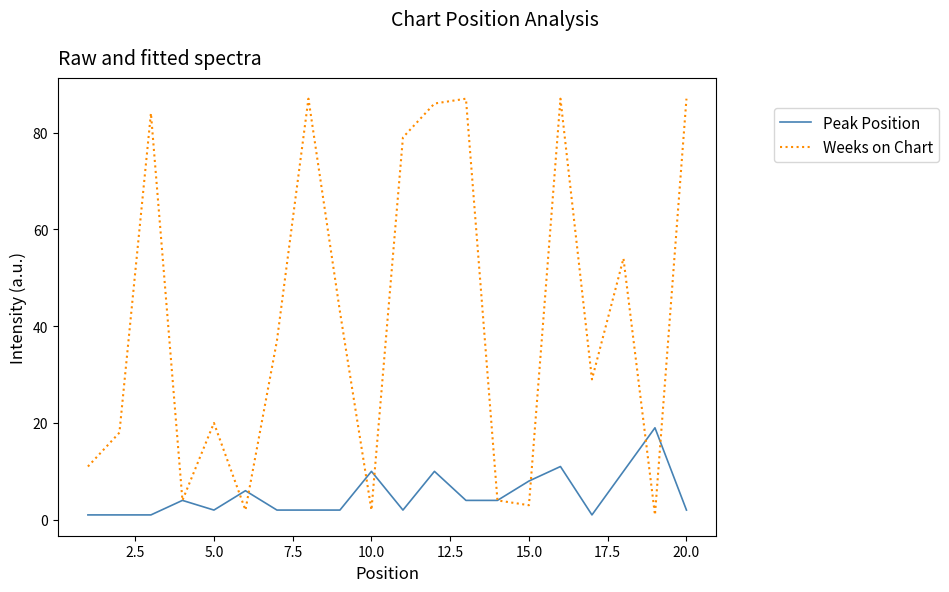

What are all the series names shown in the legend?

Peak Position, Weeks on Chart